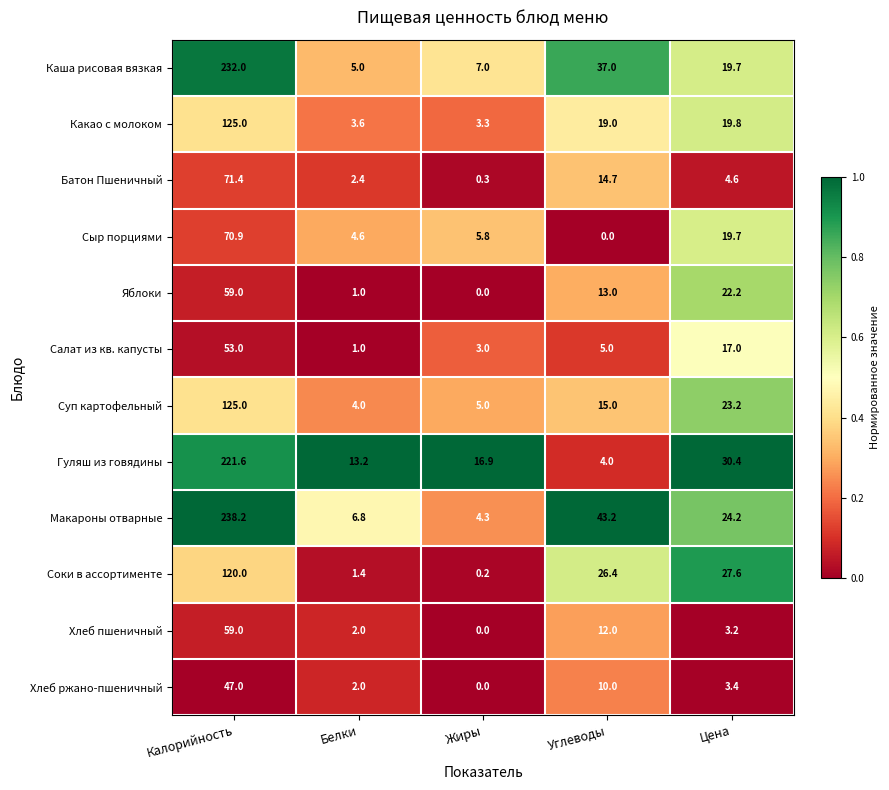

Is the value of Соки в ассортименте at Жиры greater than the value of Суп картофельный at Белки?

No